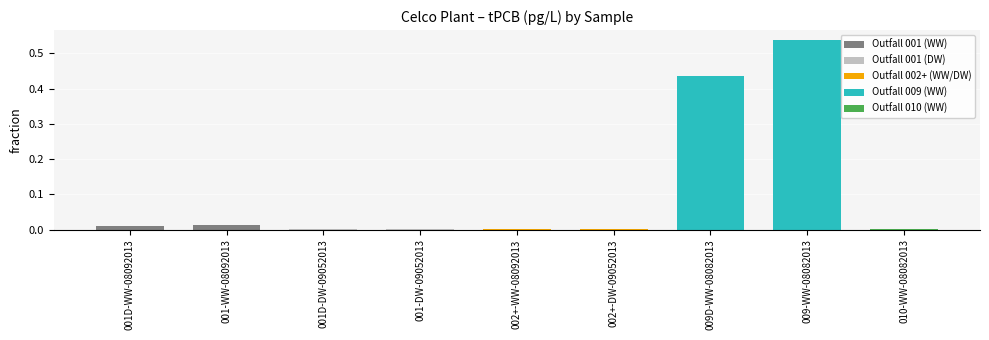

List the labels in order of Outfall 001 (WW) value, smallest first.

001D-WW-08092013, 001-WW-08092013